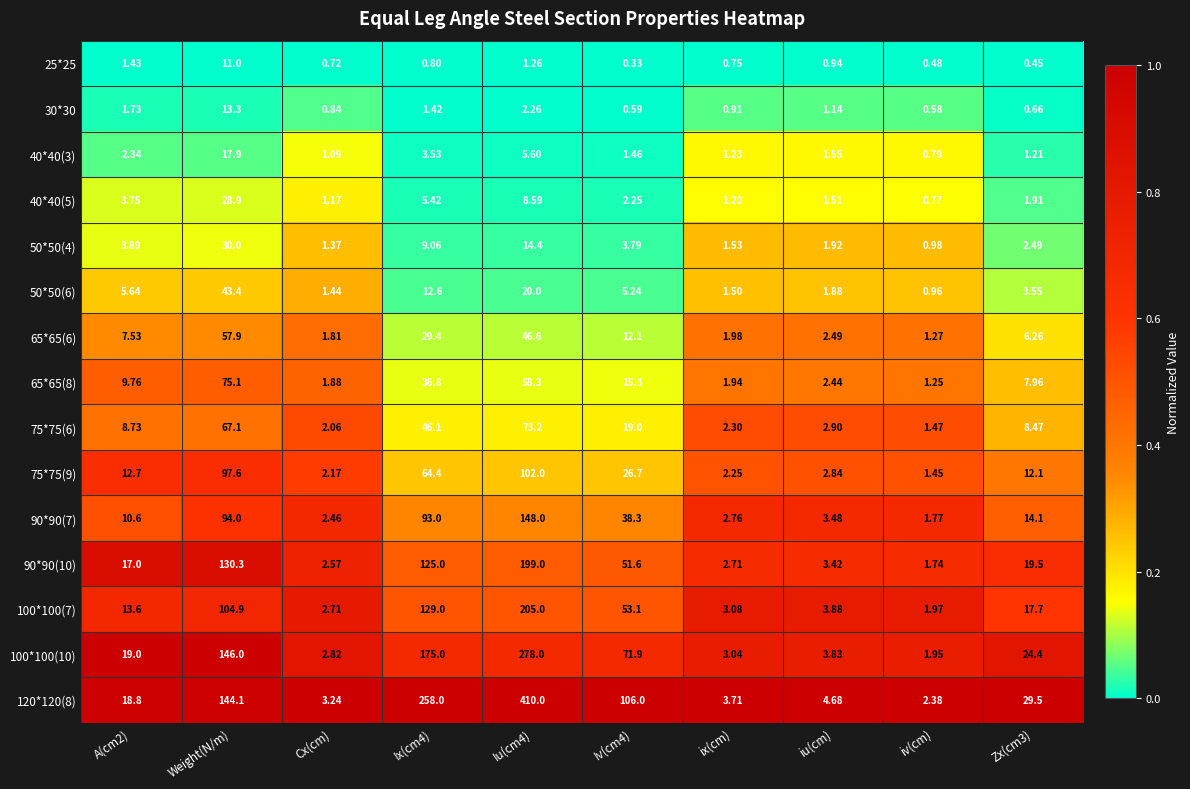

Where does the 100*100(7) series first go above 17?

Weight(N/m)